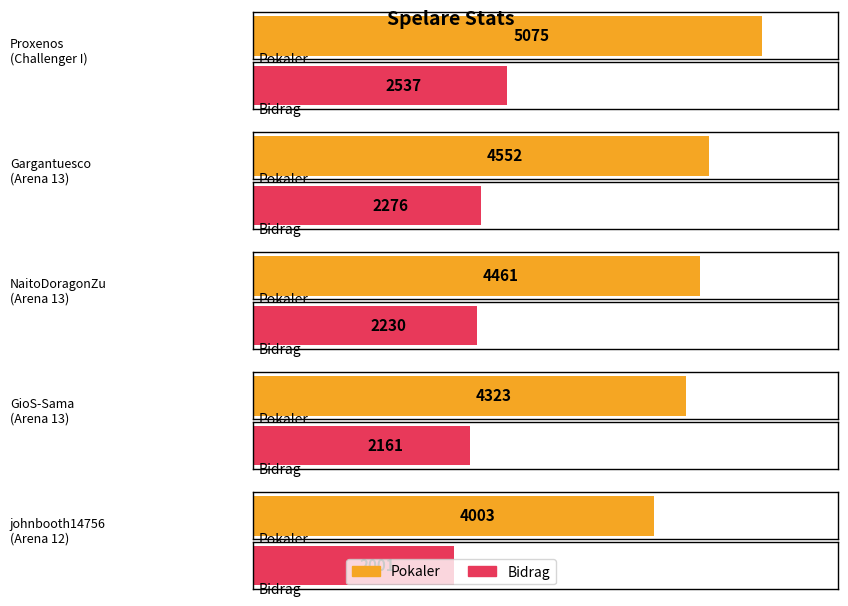

Reading left to right, what are all the values shown in this chart?

Pokaler: Challenger I=5075	Arena 13=4552	Arena 13=4461	Arena 13=4323	Arena 12=4003
Bidrag: Challenger I=2537	Arena 13=2276	Arena 13=2230	Arena 13=2161	Arena 12=2001